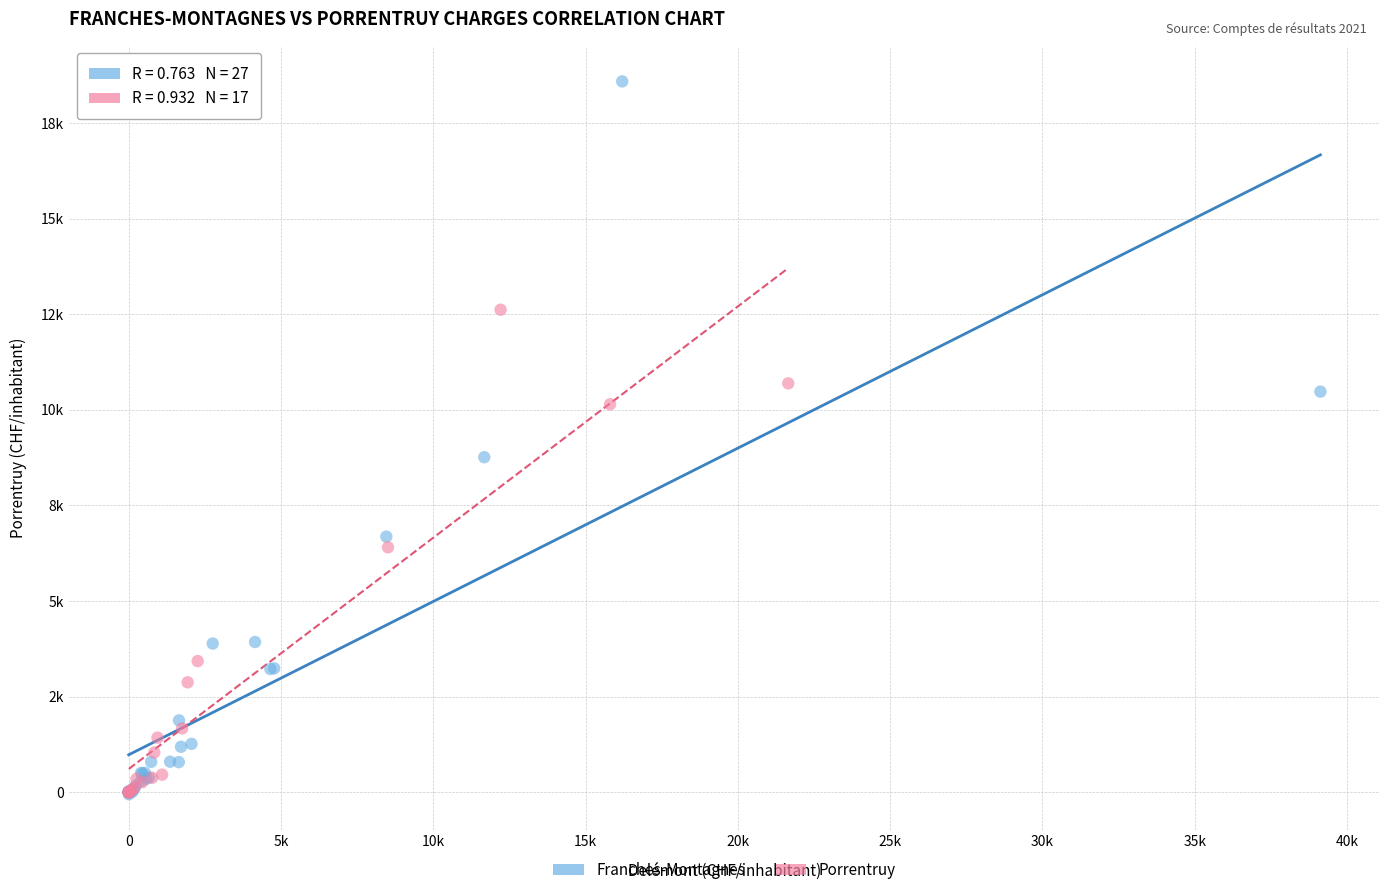

What are all the series names shown in the legend?

Franches-Montagnes, Porrentruy